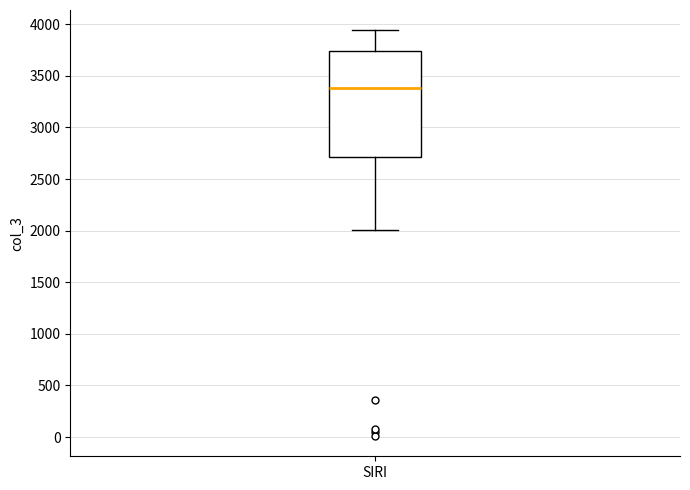

Transcribe this box plot: give where the median line is, the range the box spans, and where the two whiskers end, as read against the y-axis. The values are not printed on the chart, so give them approximately, as read against the axis.

median 3400, box 2700 to 3750, whiskers 2000 to 3950